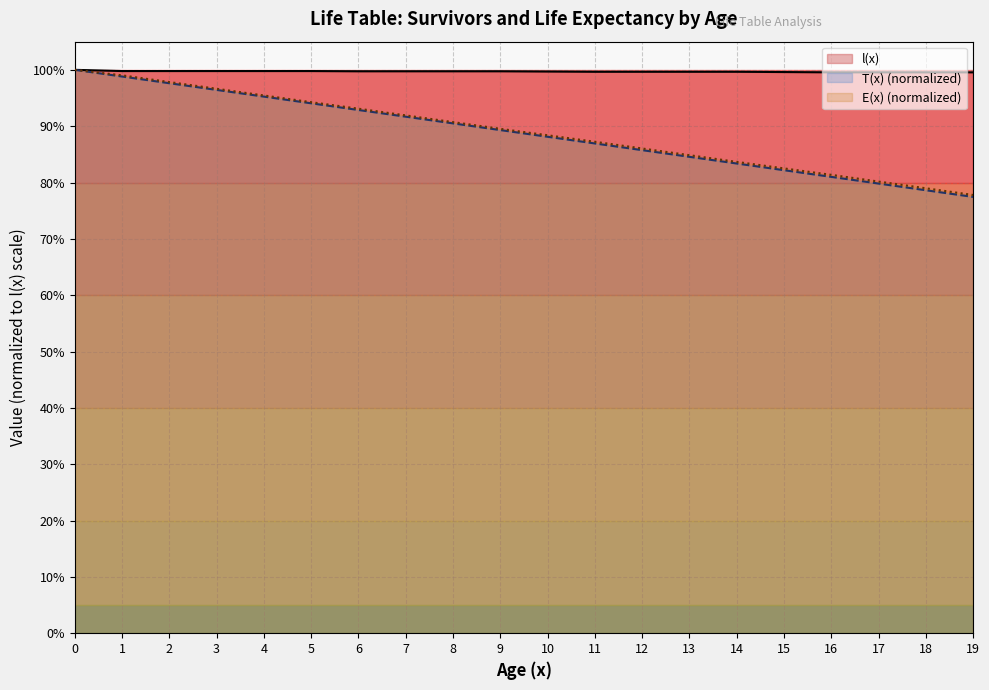

True or false: T(x) (normalized) and l(x) intersect in this chart.

False